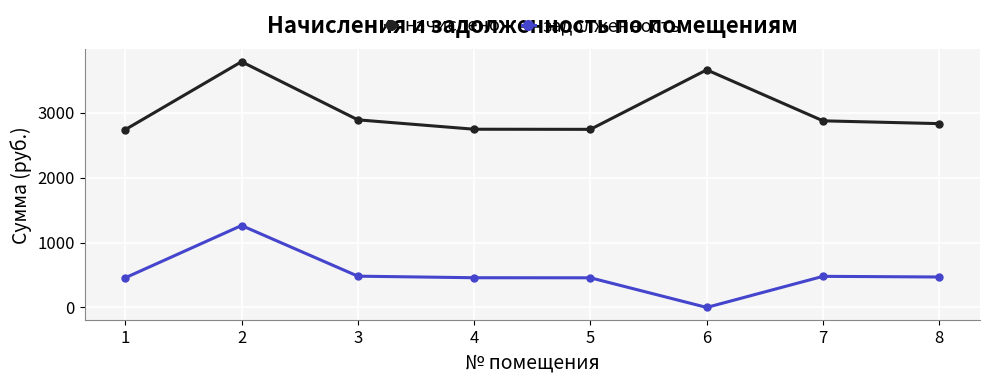

What are all the series names shown in the legend?

начислено, задолженность